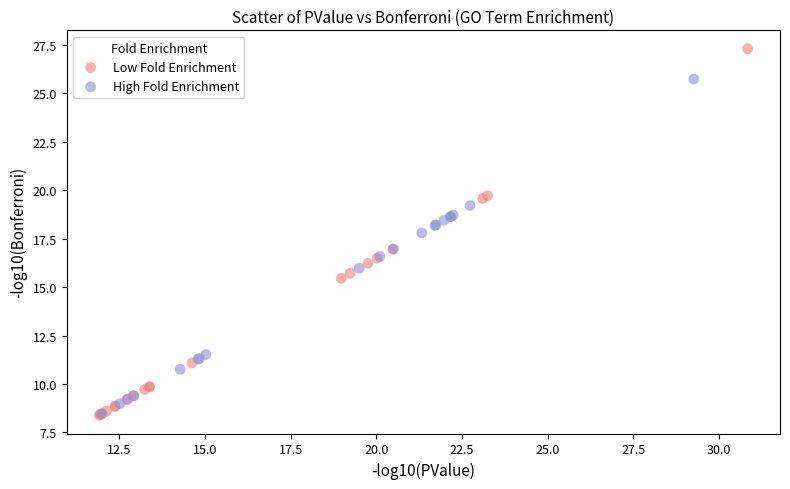

Which series contains the highest Y value?

Low Fold Enrichment